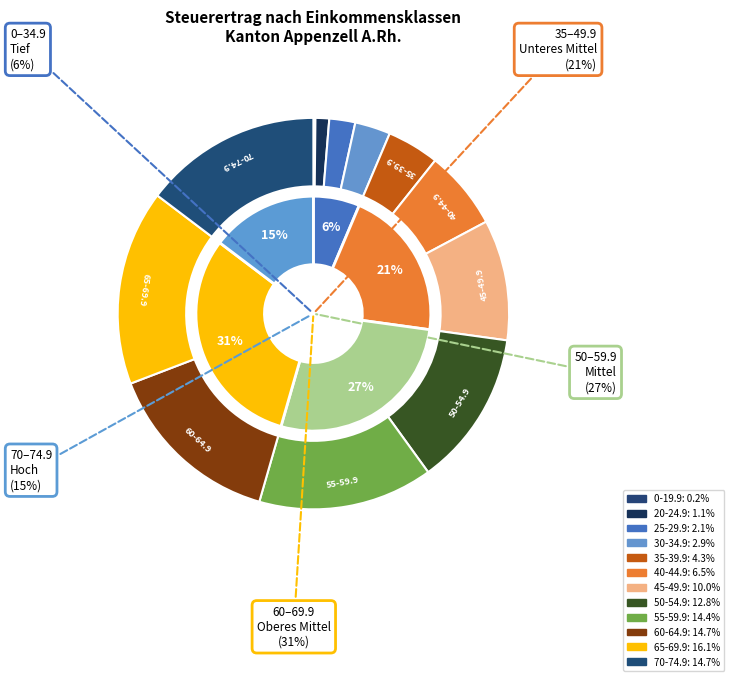

How many slices are in this pie chart?

12